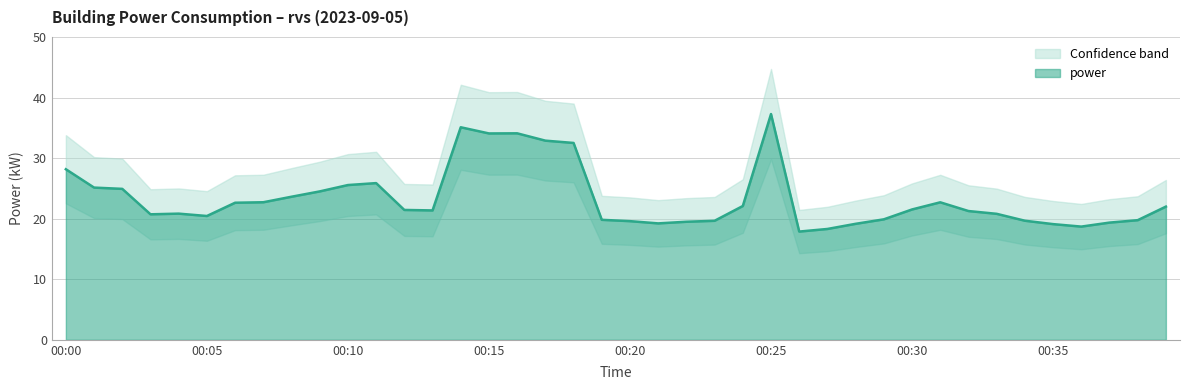

List the labels in order of value, largest first.

00:25, 00:14, 00:16, 00:15, 00:17, 00:18, 00:00, 00:11, 00:10, 00:01, 00:02, 00:09, 00:08, 00:07, 00:31, 00:06, 00:24, 00:39, 00:30, 00:12, 00:13, 00:32, 00:04, 00:33, 00:03, 00:05, 00:29, 00:19, 00:38, 00:34, 00:23, 00:20, 00:22, 00:37, 00:21, 00:28, 00:35, 00:36, 00:27, 00:26